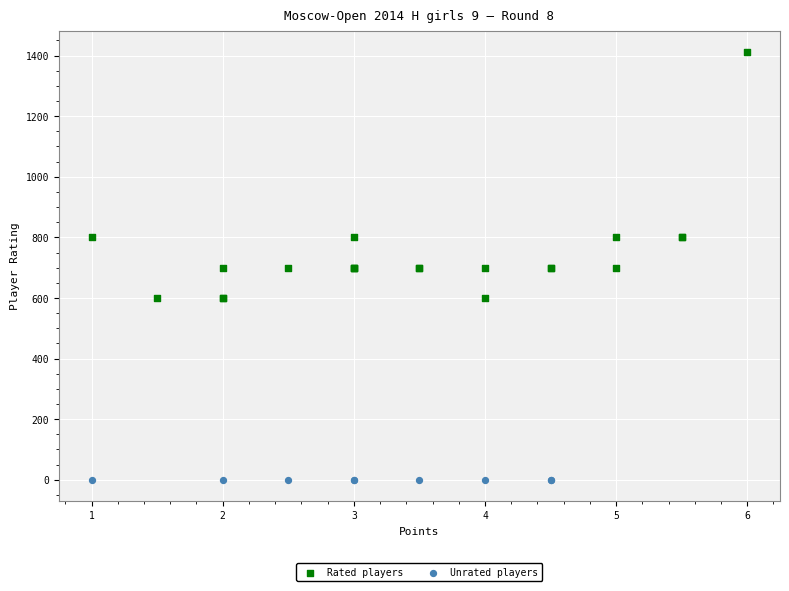

Which series contains the lowest Y value?

Unrated players